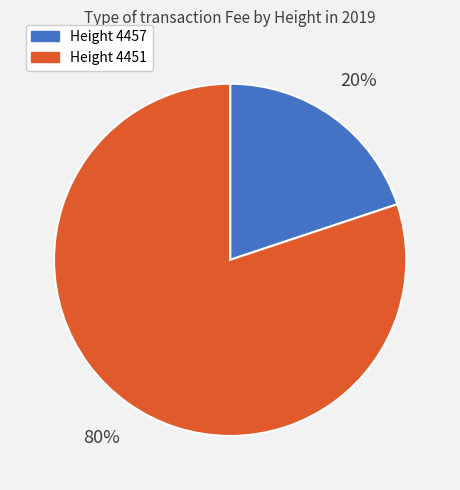

Is there any slice that represents more than half of the pie?

Yes